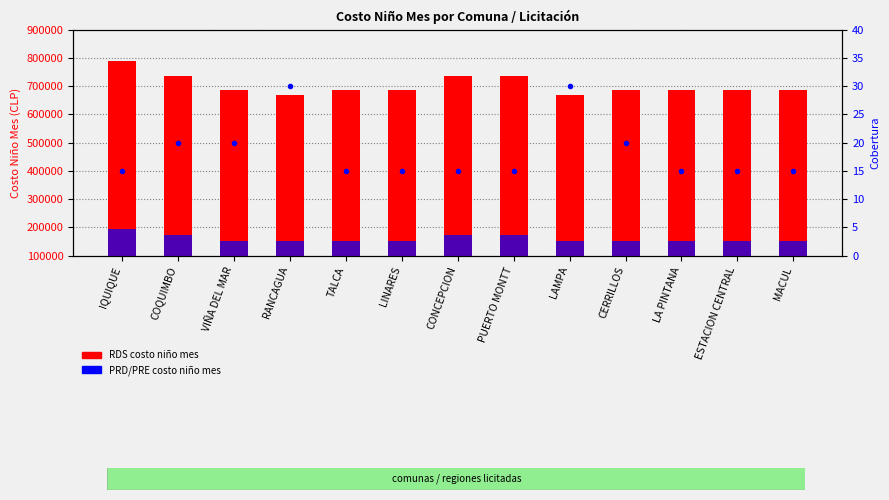

What is the smallest value displayed?

15.0